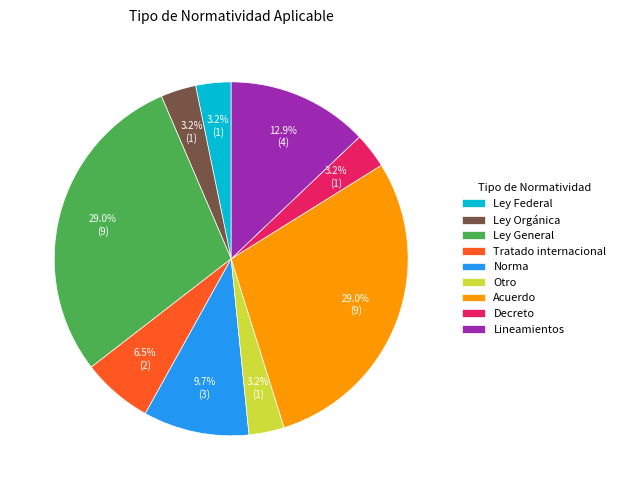

Is the sum of Ley Orgánica and Tratado internacional greater than half?

No